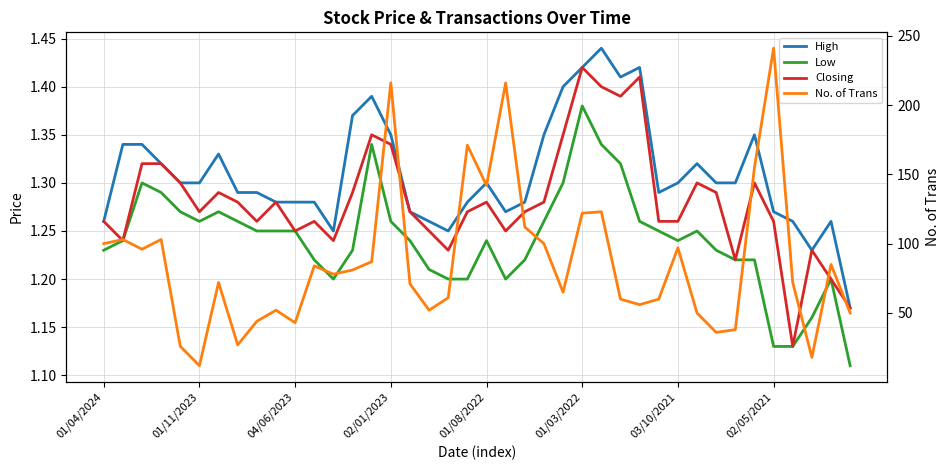

True or false: High has more than 1 points higher than both neighbors.

True